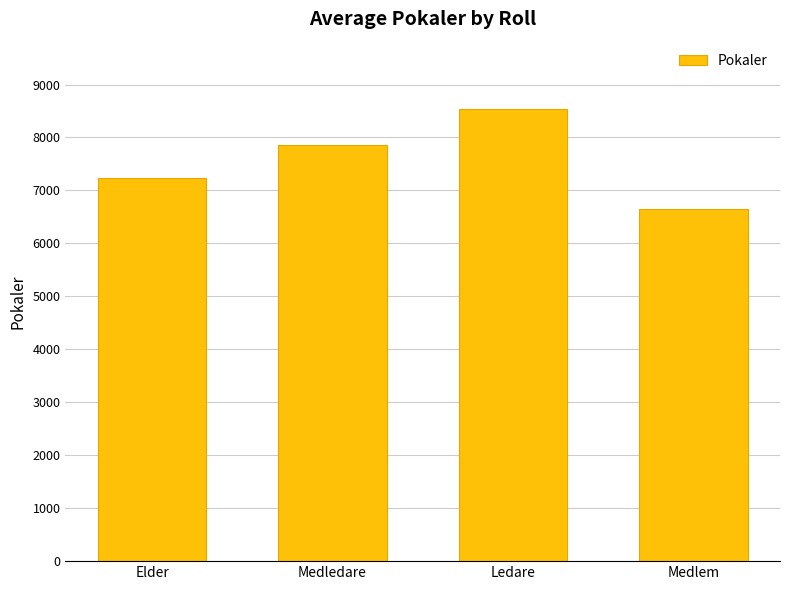

Rank the categories by value from lowest to highest.

Medlem, Elder, Medledare, Ledare